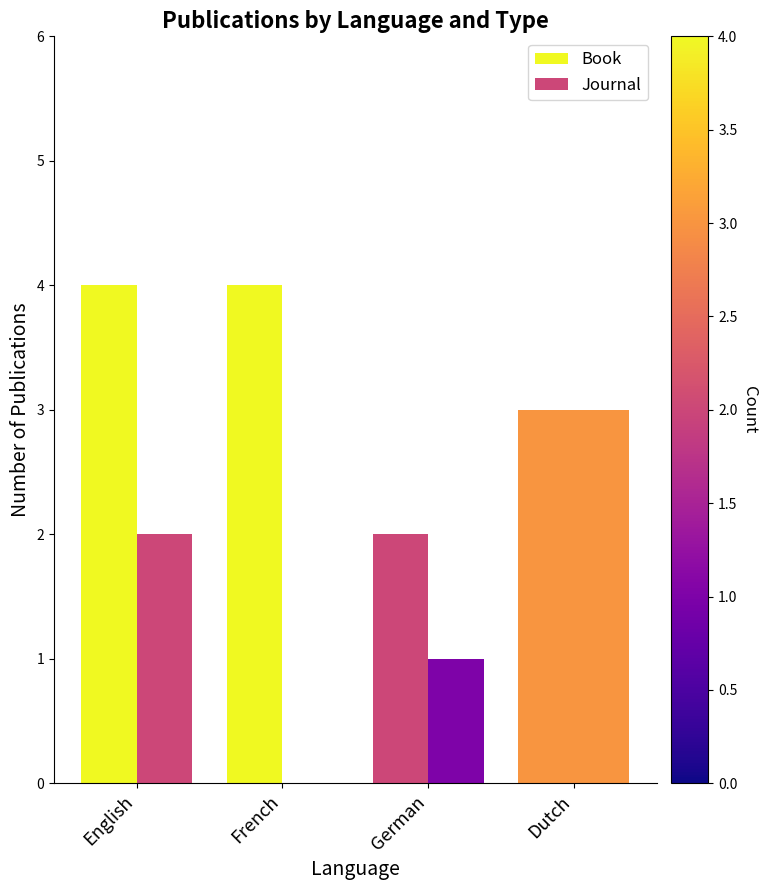

The Book series shows 3 at Dutch. True or false?

True